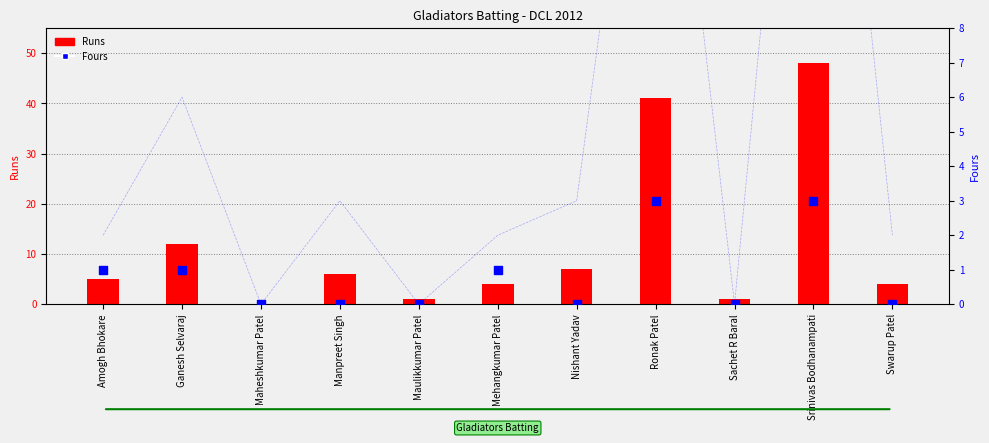

Which series contains the highest Y value?

Runs